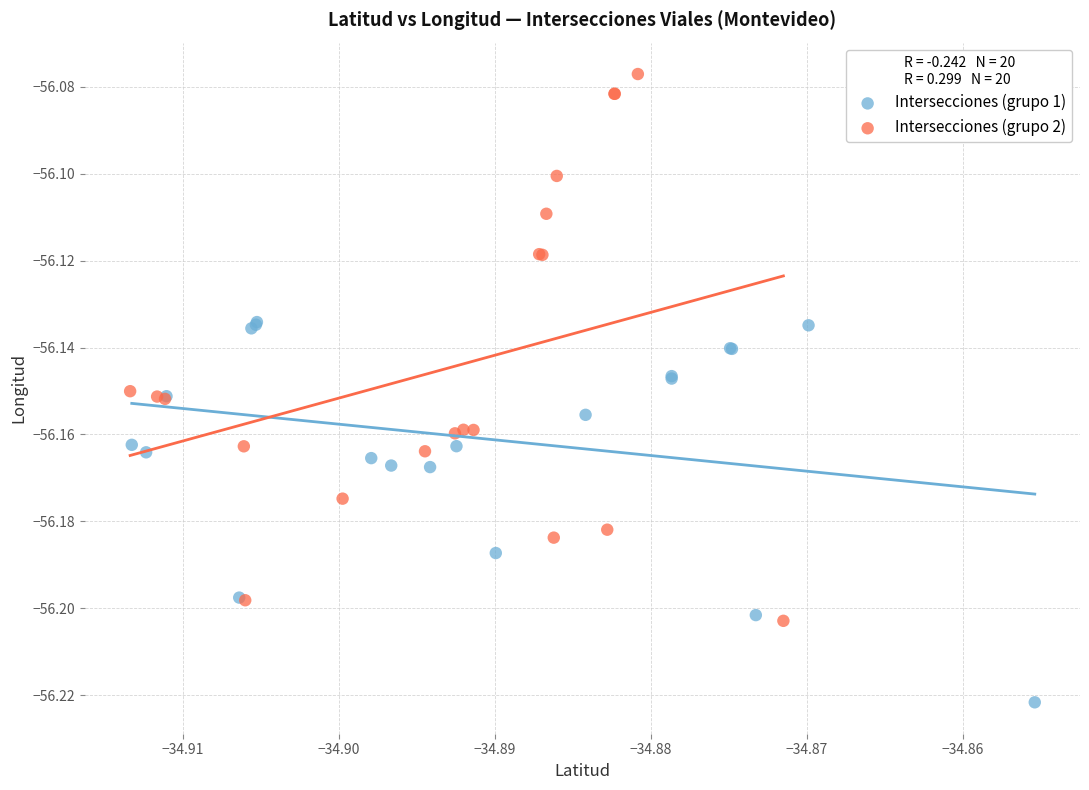

Which series has the largest Y range (max minus min)?

Intersecciones (grupo 2)